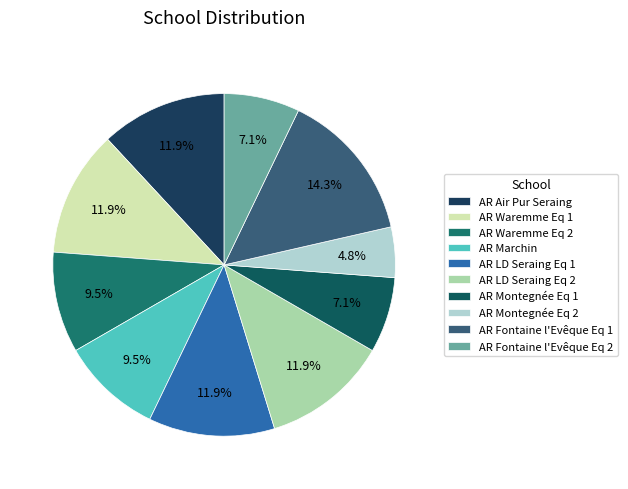

To the nearest percent, what percentage of the pie is AR Air Pur Seraing?

12%